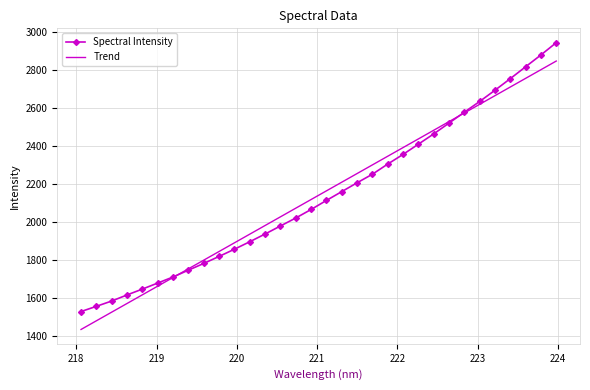

Which series has the widest spread of values?

Spectral Intensity